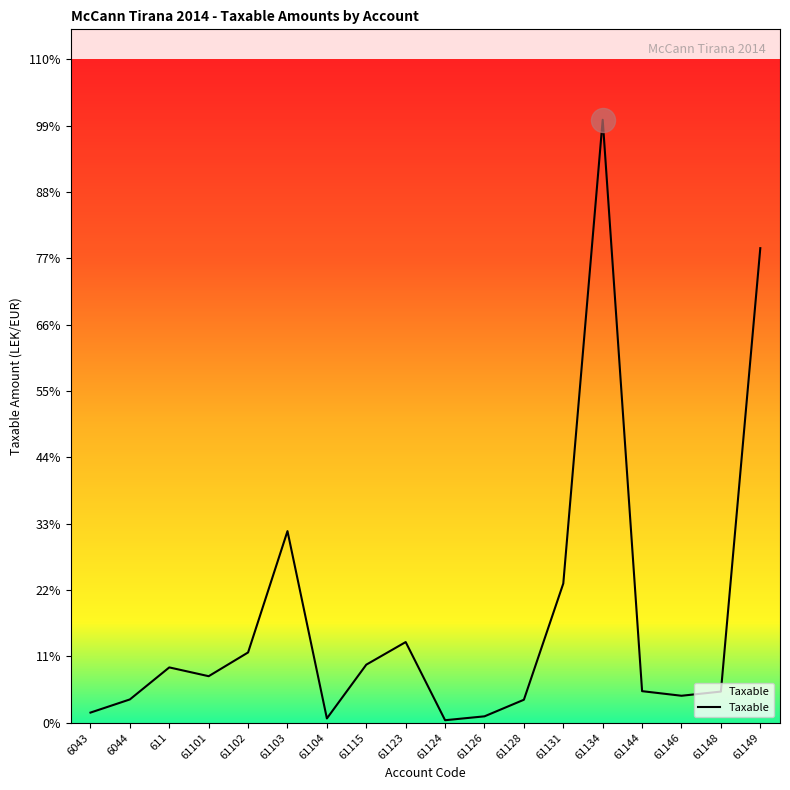

Which has a higher value, 61144 or 61126?

61144